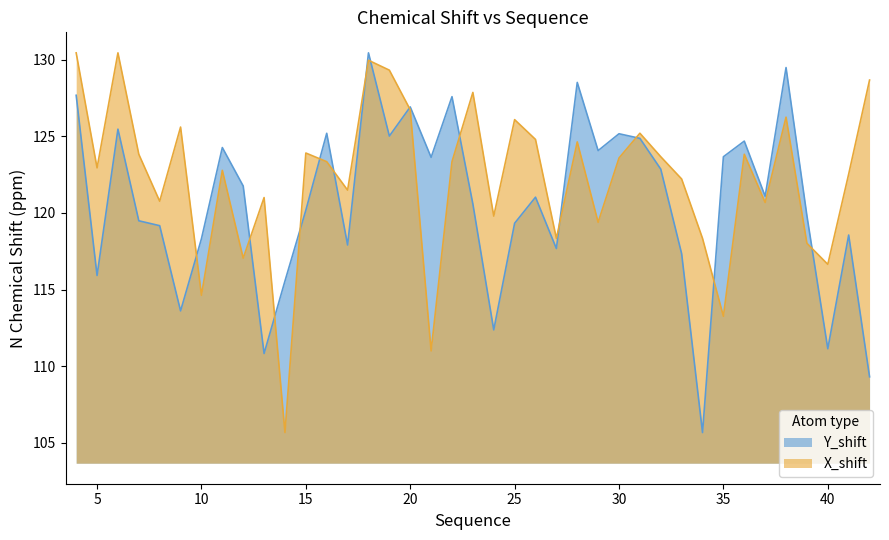

Which series has the largest total across all categories?

X_shift